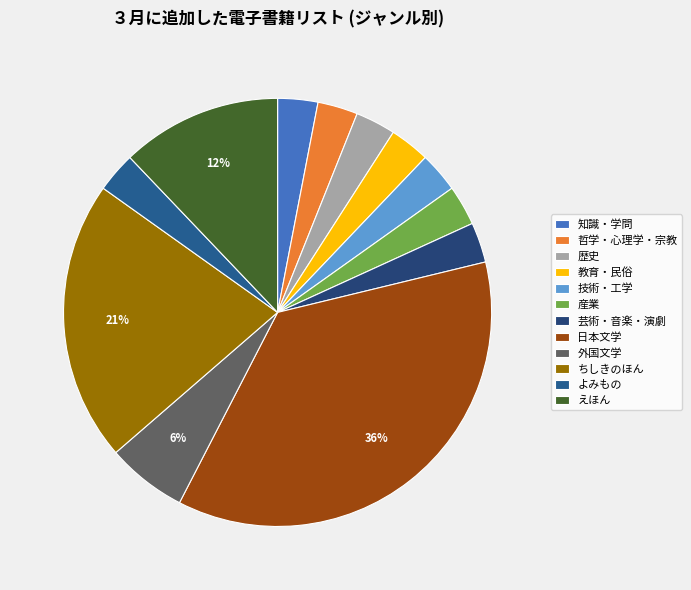

Count the number of slices in the pie.

12